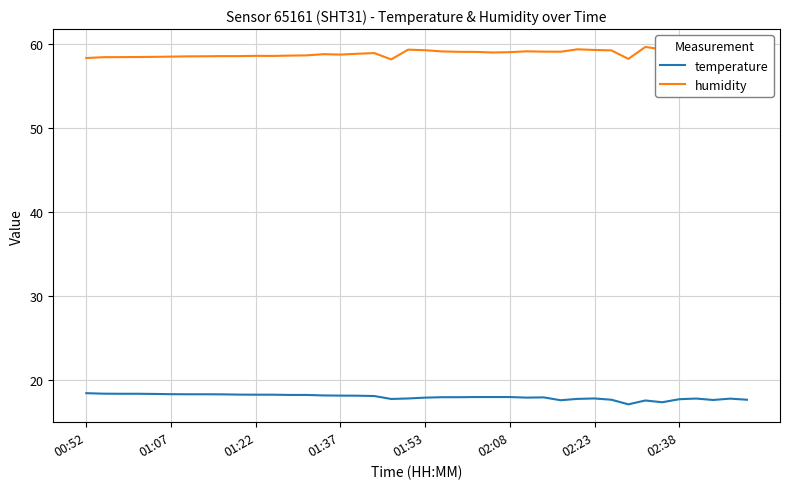

What are all the series names shown in the legend?

temperature, humidity